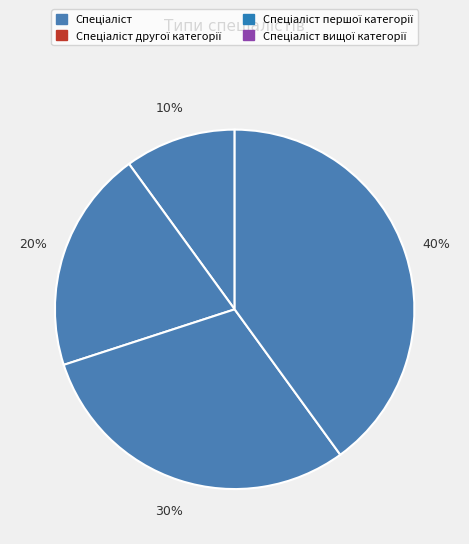

Count the number of slices in the pie.

4